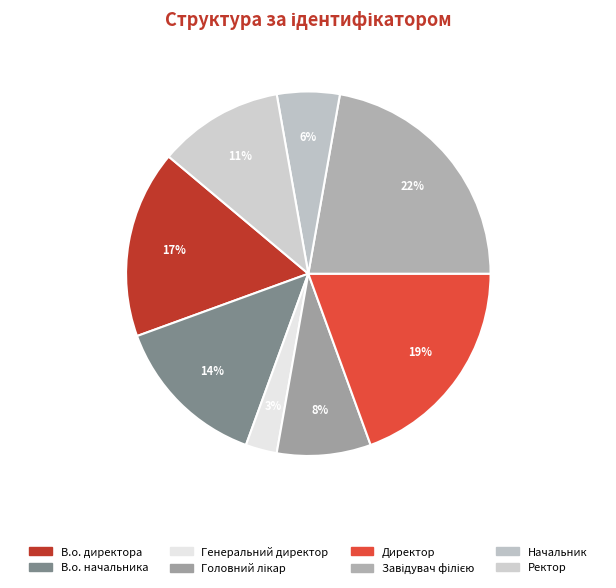

Does any single category account for the majority?

No